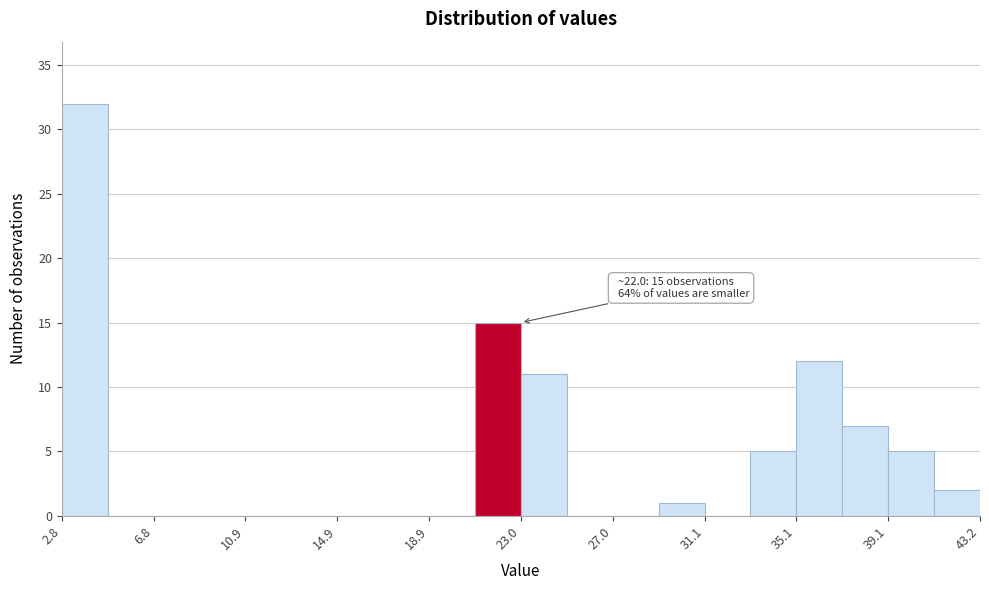

Which range on the x-axis has the tallest bar?

3 to 5